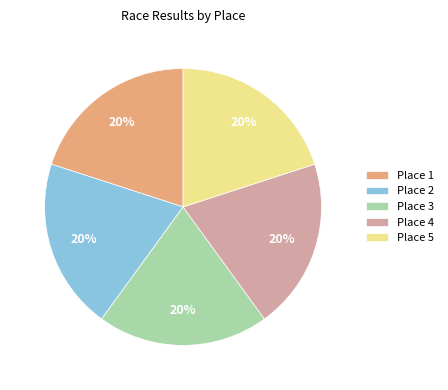

Combined, do Place 2 and Place 3 account for over 50%?

No